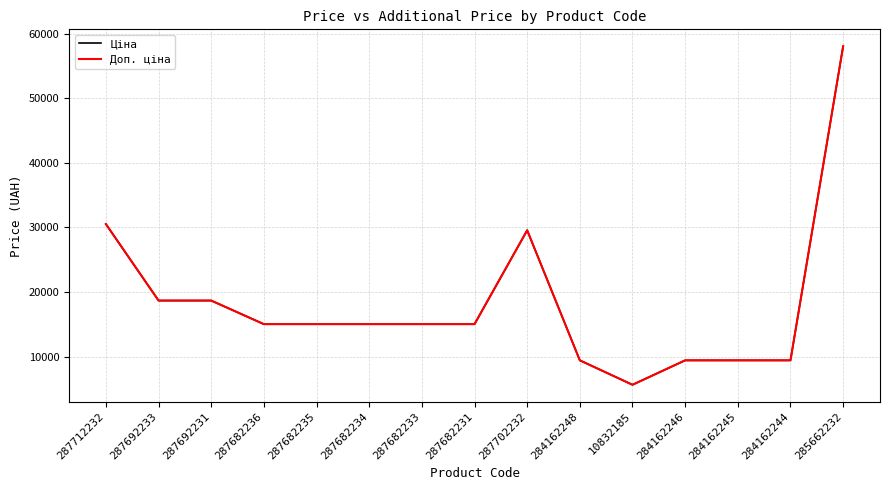

Does the chart display data point markers on the line(s)?

No